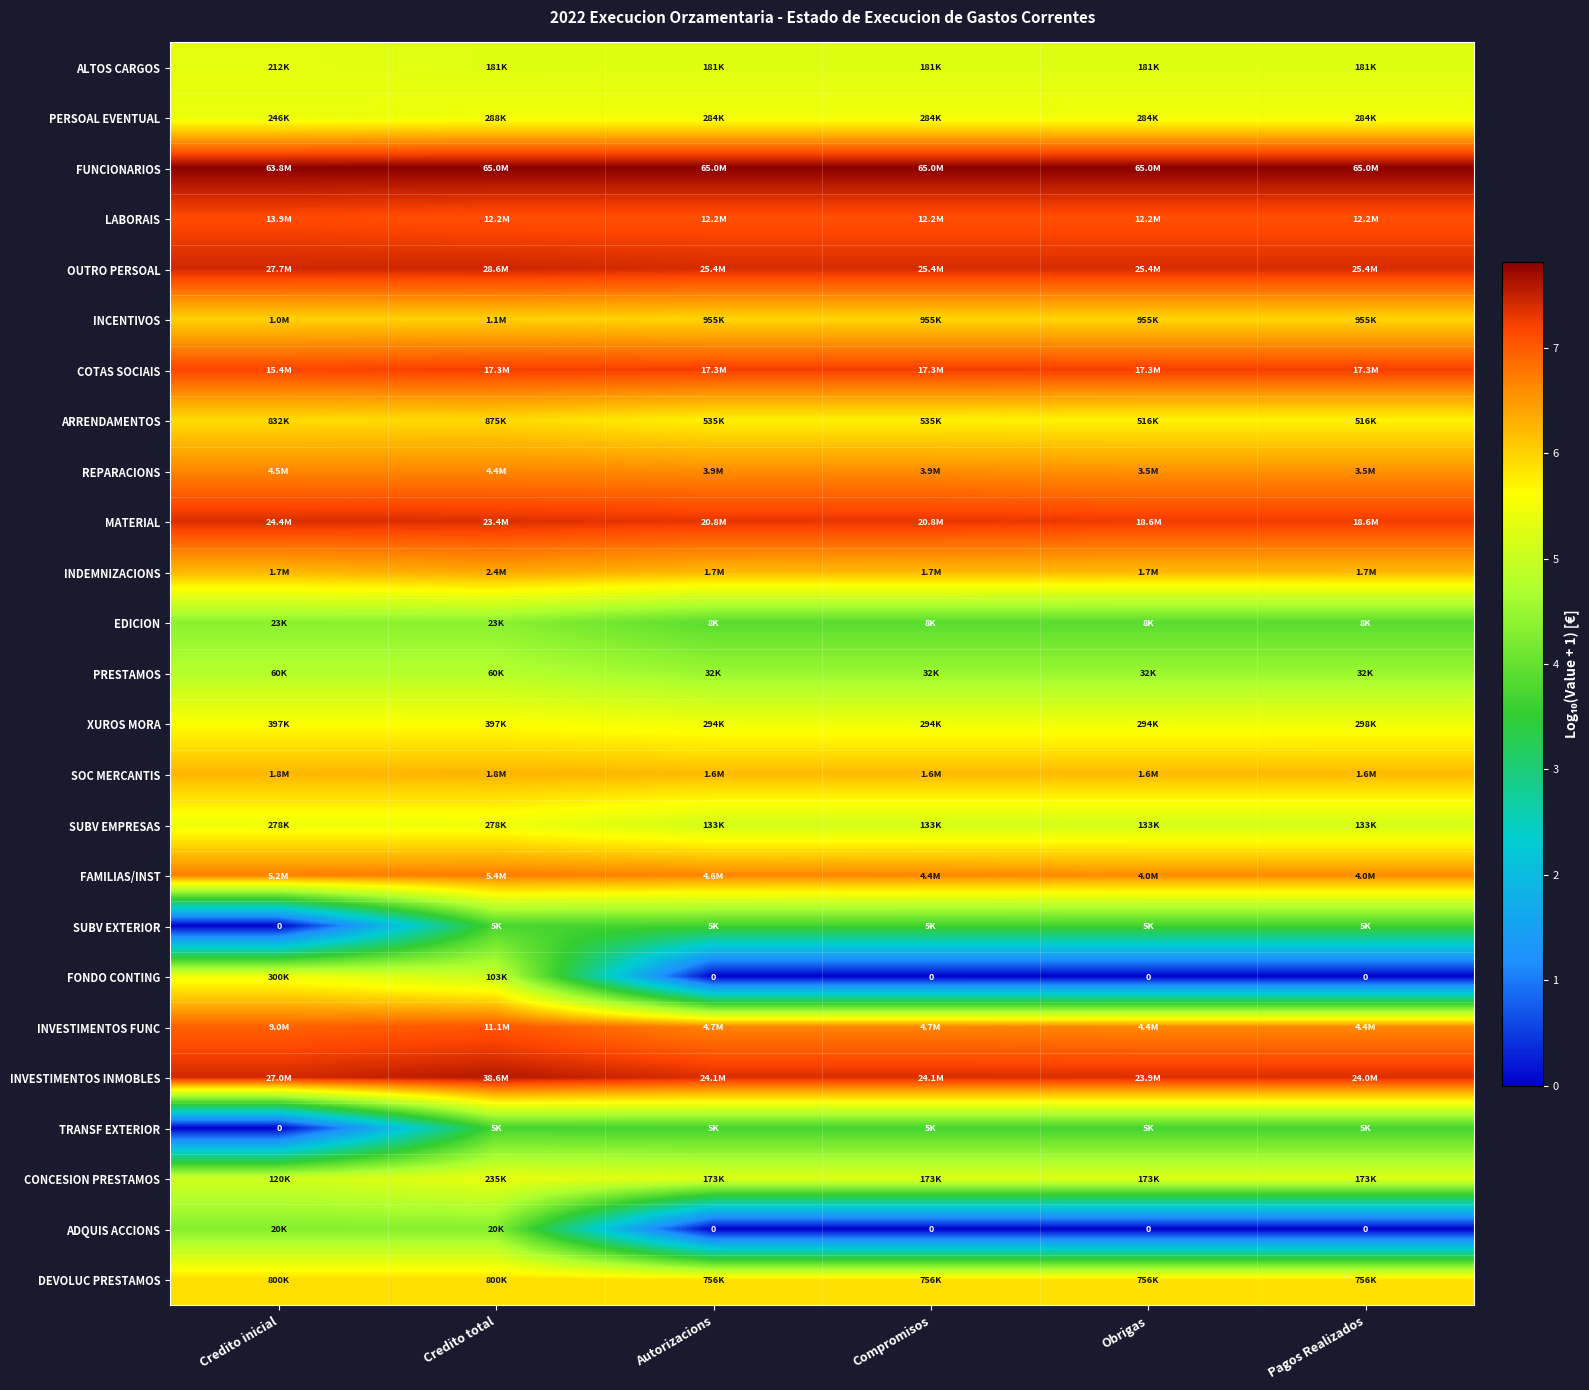

Which has a higher value, Obrigas or Credito inicial?

Credito inicial